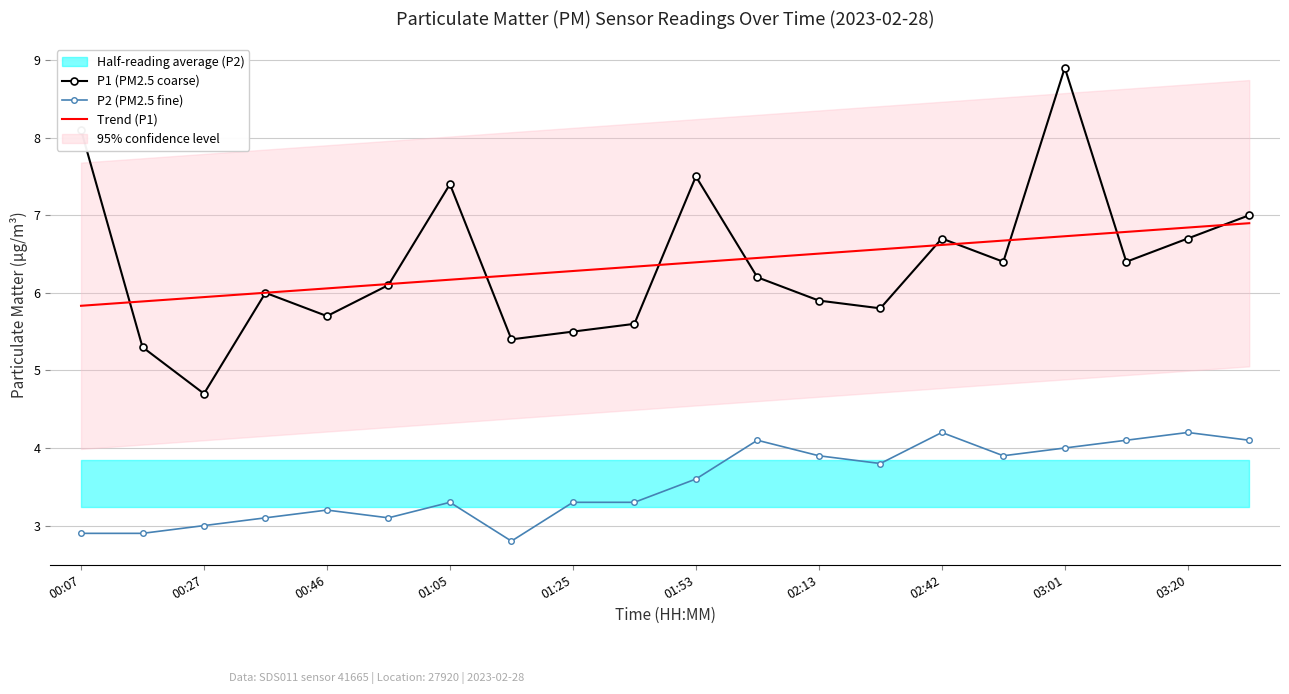

Which series has the largest total across all categories?

P1 (PM2.5 coarse)